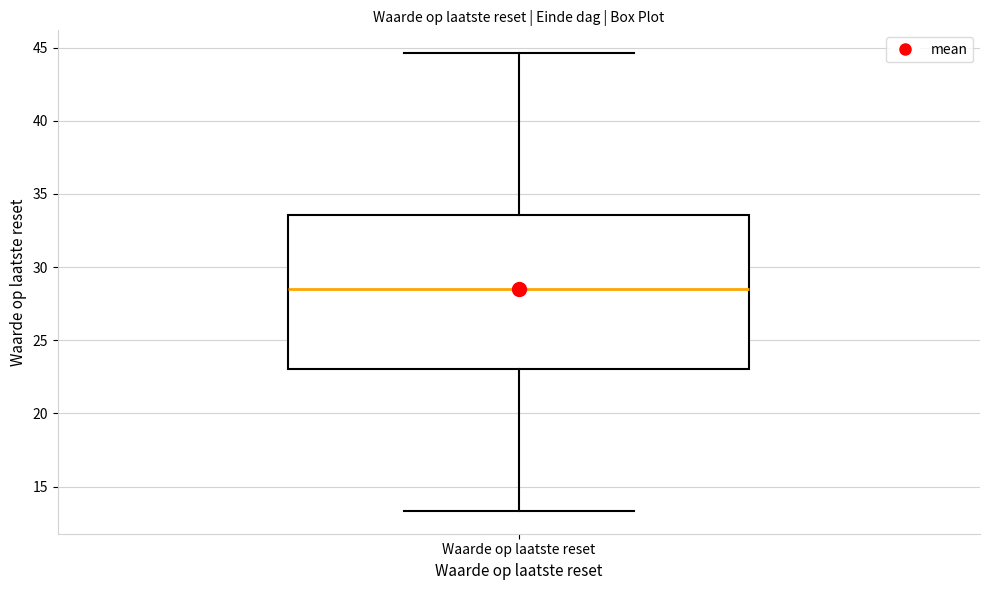

Where is the lower edge of the box for Waarde op laatste reset on the y-axis? The values are not printed on the chart, so give them approximately, as read against the axis.

23.0